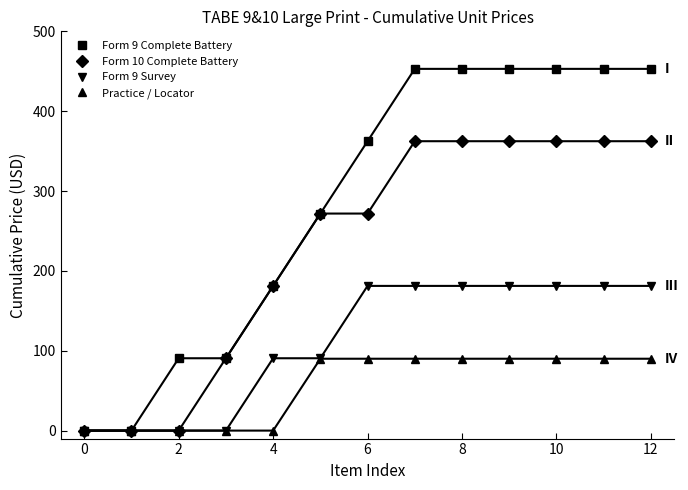

What is the total value across all series at 9?

1086.6